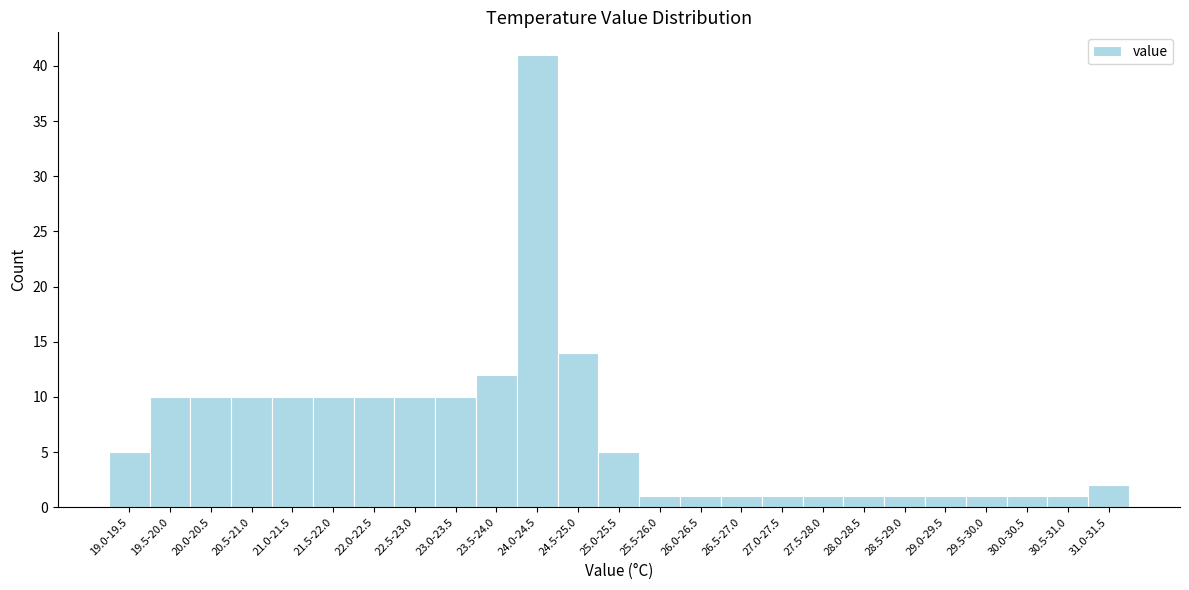

Reading left to right, transcribe all the data shown in this chart.

5	10	10	10	10	10	10	10	10	12	41	14	5	1	1	1	1	1	1	1	1	1	1	1	2